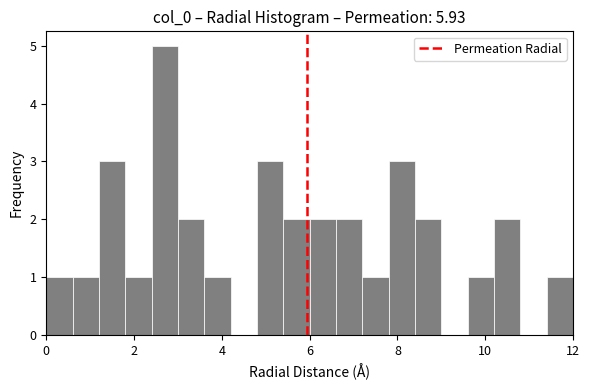

Around what value on the x-axis is the tallest bar? Give the approximate position of its centre, as read against the axis.

2.8